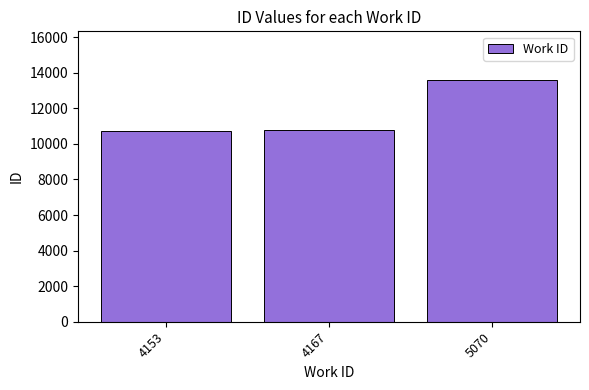

The chart shows a value of 4861 at 4153. True or false?

False